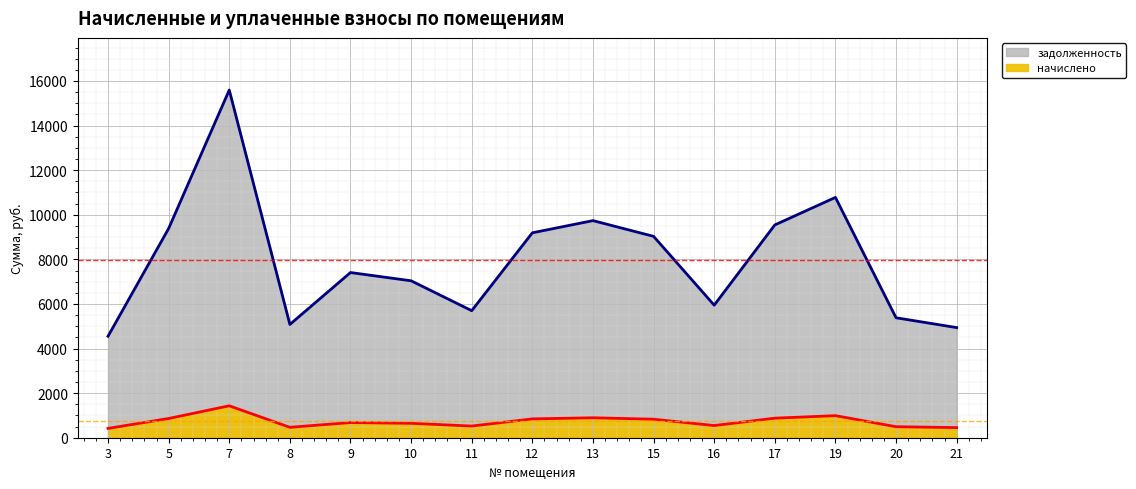

At 5, list the series in order from largest to smallest.

задолженность, начислено